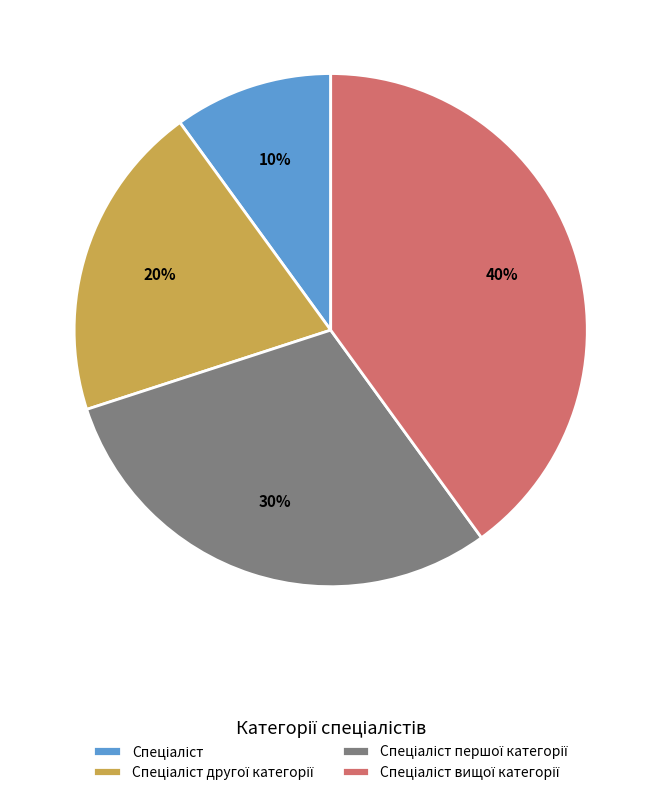

Does any single category account for the majority?

No